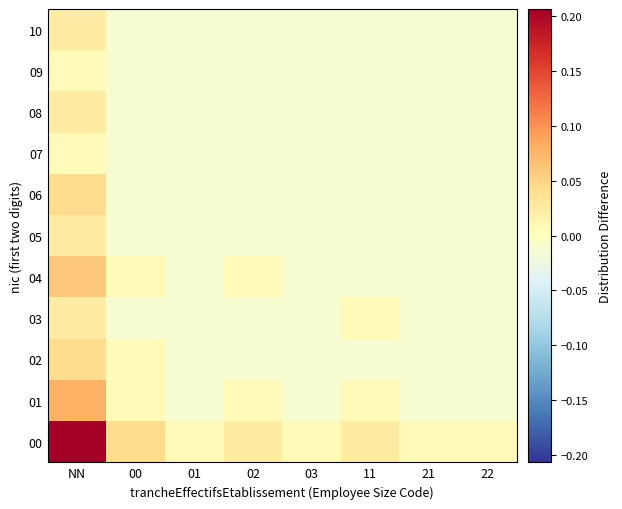

Between NN and 22, which series saw the biggest shift?

00